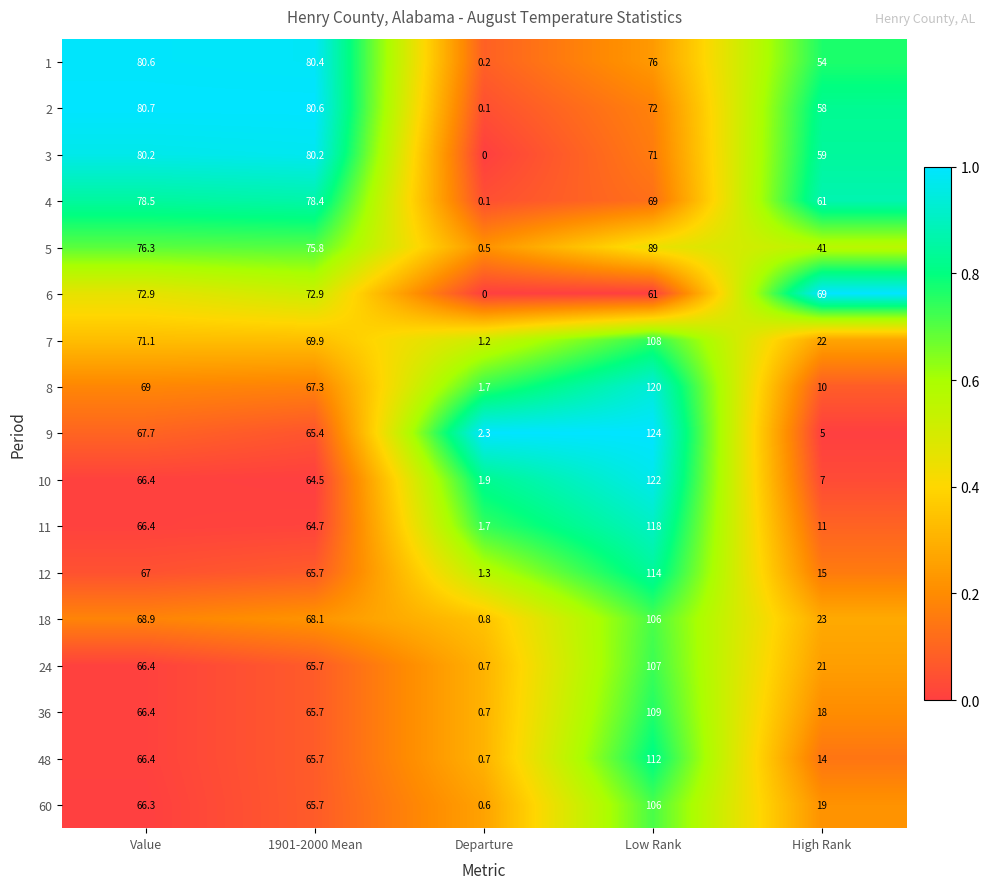

Count the number of data series in this chart.

17